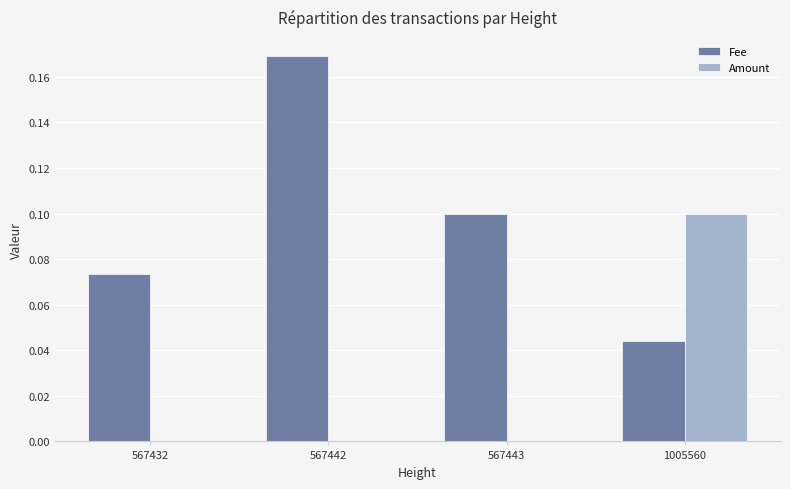

At which category does the chart reach its peak across all series?

567442